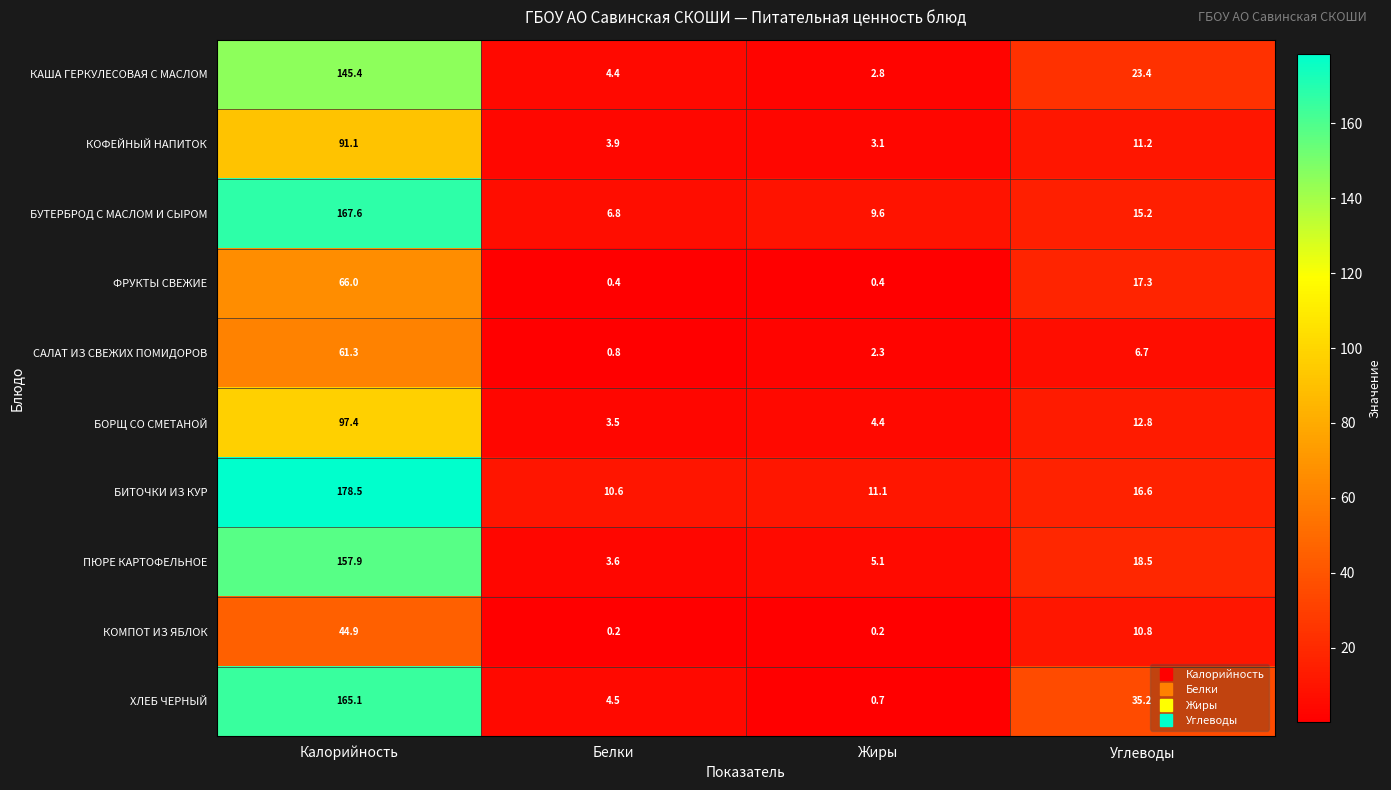

Which label corresponds to the largest value in the chart?

Калорийность